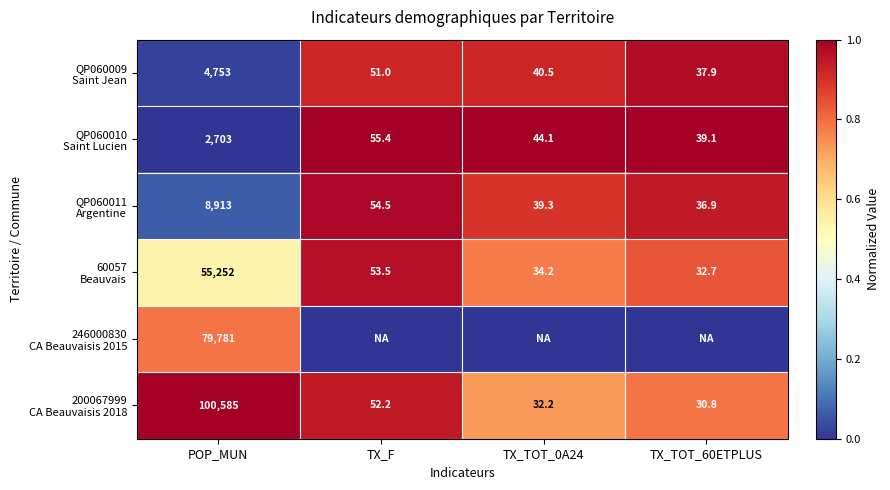

What is the total value across all series at POP_MUN?

251987.0